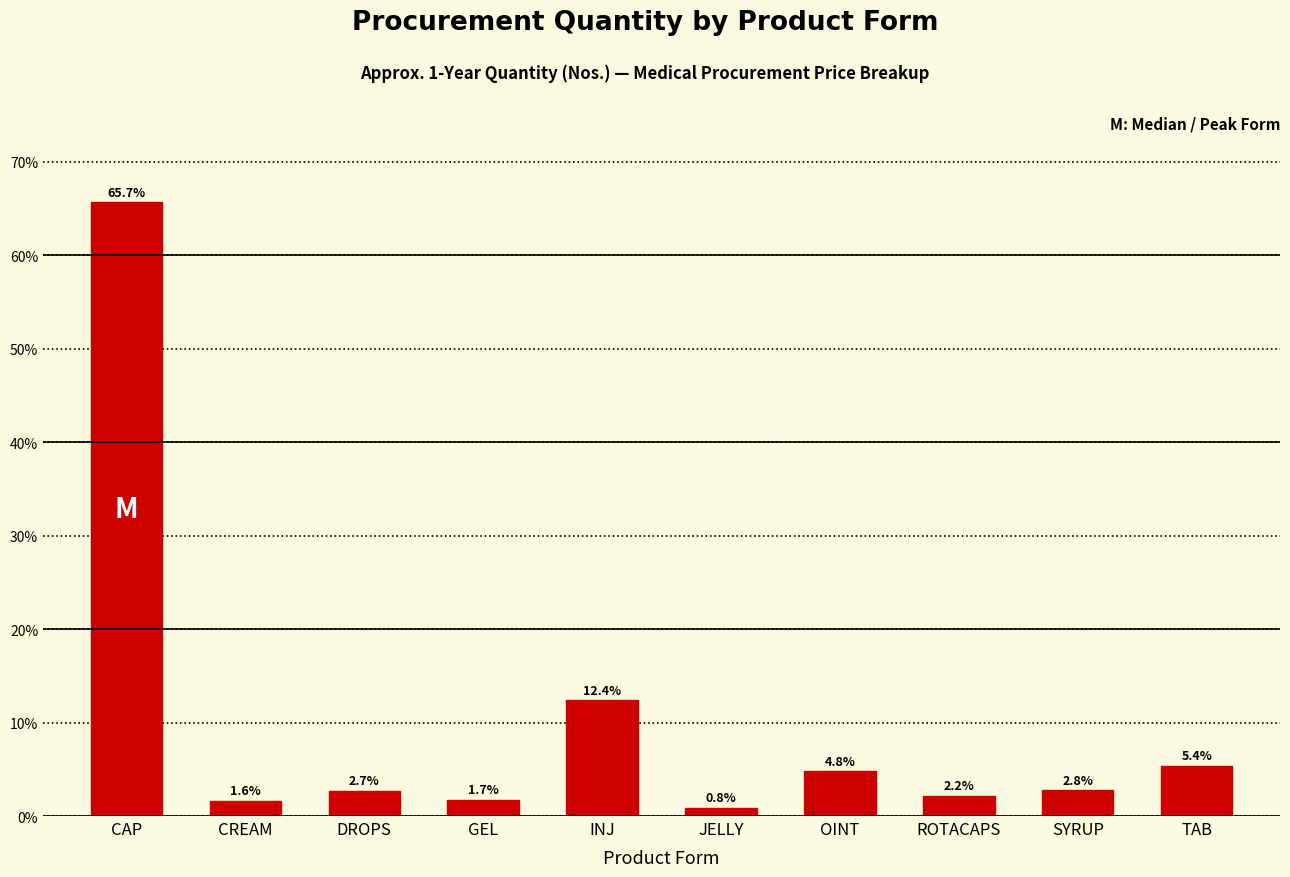

What is the label of the 9th bar from the left?

SYRUP